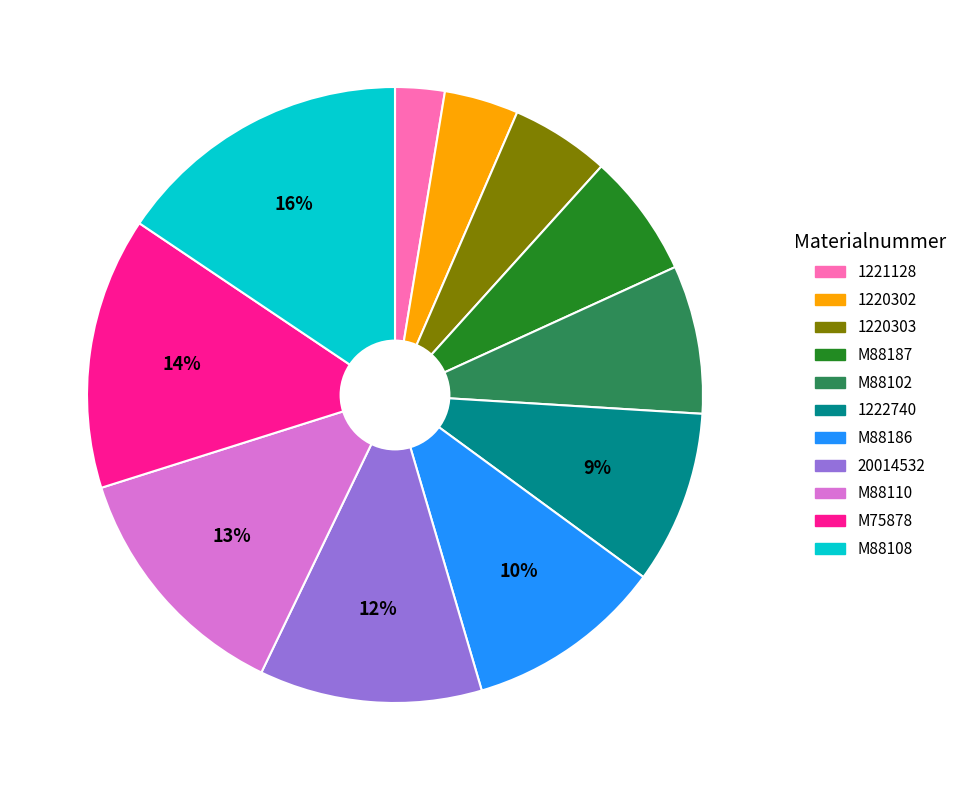

Between 1222740 and 1220302, which is larger?

1222740